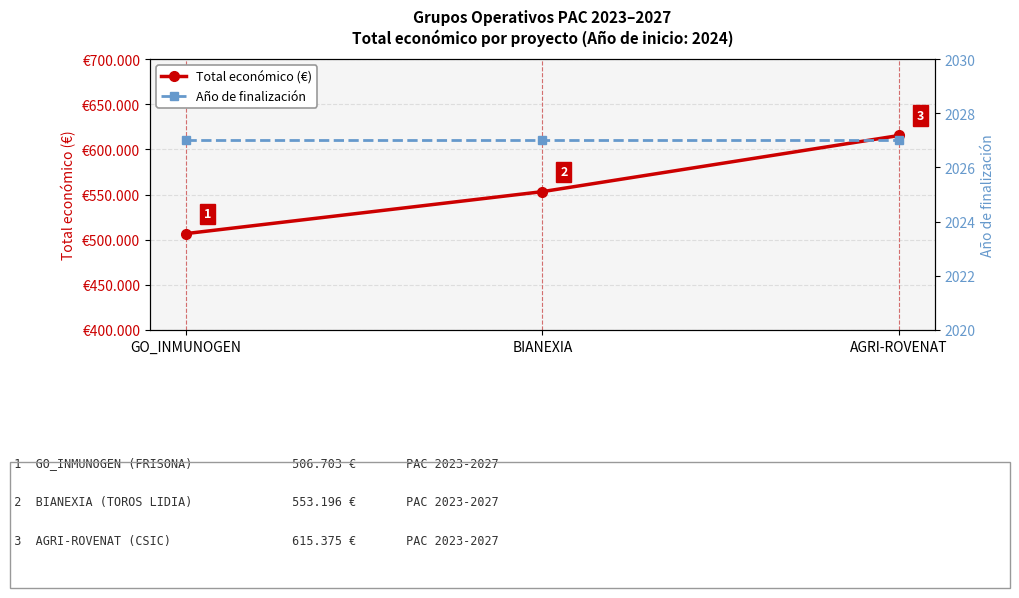

Is it true that Año de finalización equals 836 at AGRI-ROVENAT?

False